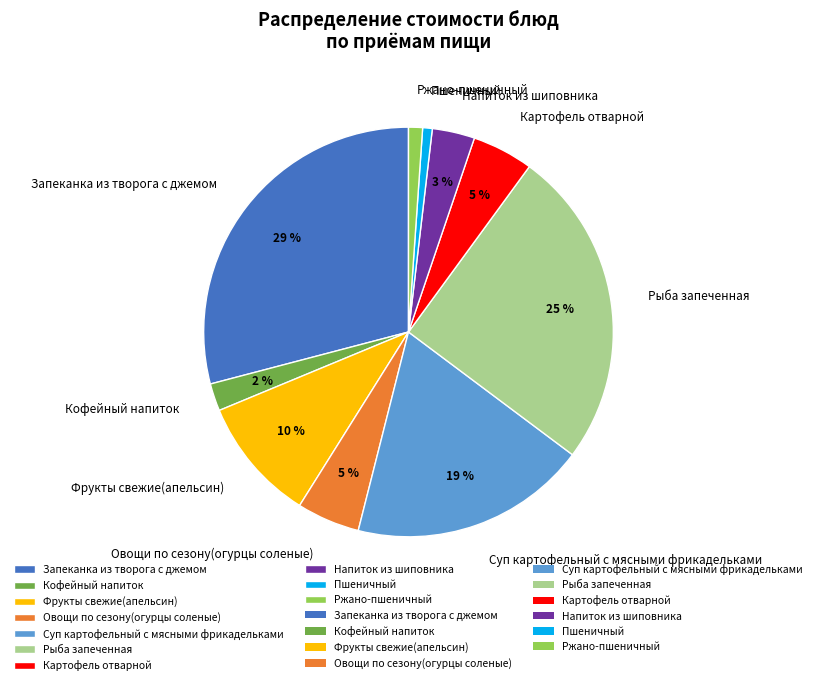

What percentage is the Запеканка из творога с джемом slice, to the nearest percent?

29%